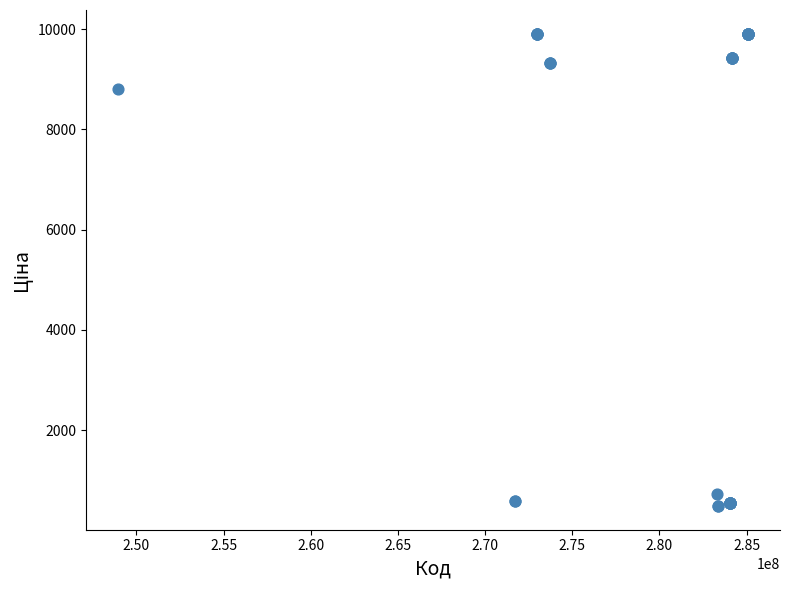

What Y value in the scatter plot is closest to 5195?

8797.6